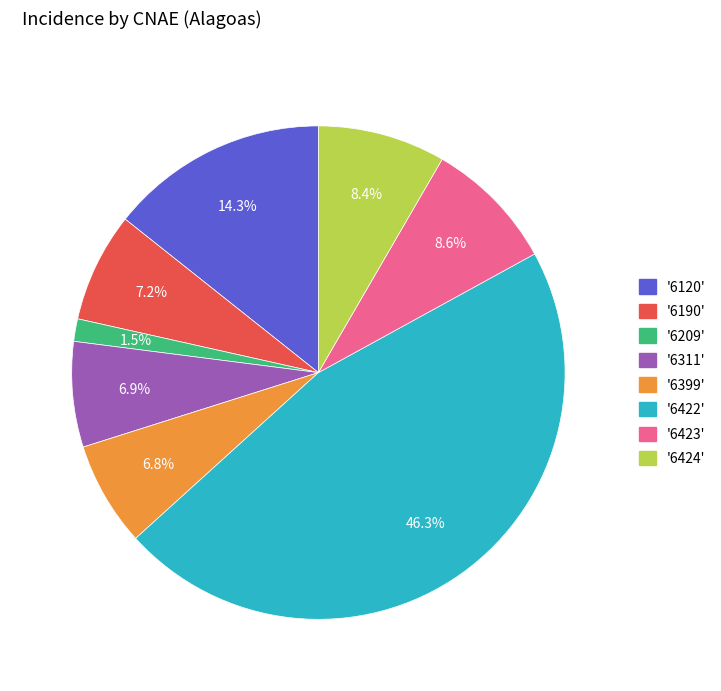

Is there any slice that represents more than half of the pie?

No